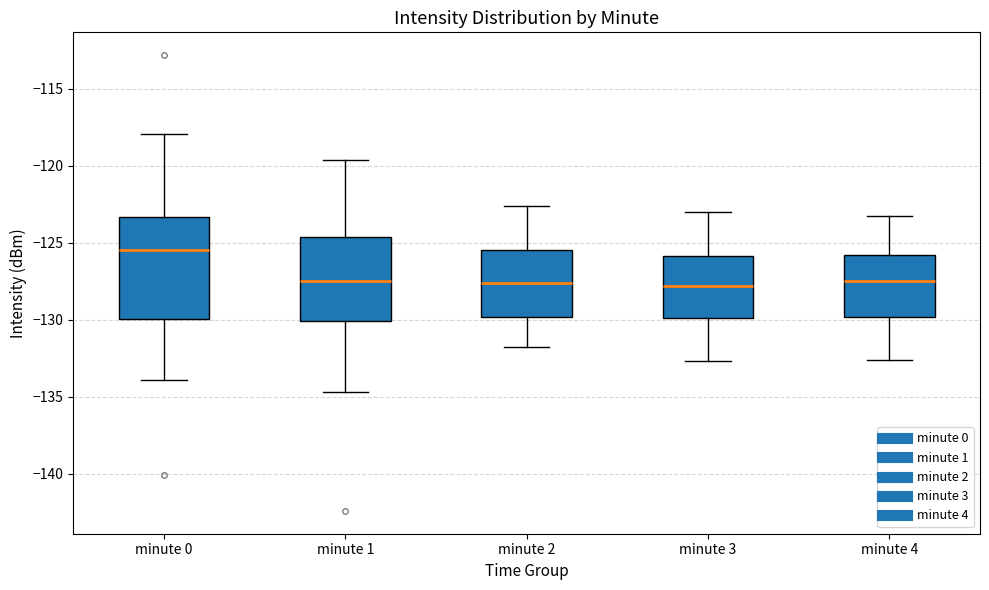

Reading left to right, read every box against the y-axis: the position of its median line, the range the box covers, and the ends of its whiskers. The values are not printed on the chart, so give them approximately, as read against the axis.

minute 0: median -125.5, box -130.0 to -123.5, whiskers -134.0 to -118.0
minute 1: median -127.5, box -130.0 to -124.5, whiskers -134.5 to -119.5
minute 2: median -127.5, box -130.0 to -125.5, whiskers -132.0 to -122.5
minute 3: median -128.0, box -130.0 to -126.0, whiskers -132.5 to -123.0
minute 4: median -127.5, box -130.0 to -126.0, whiskers -132.5 to -123.5